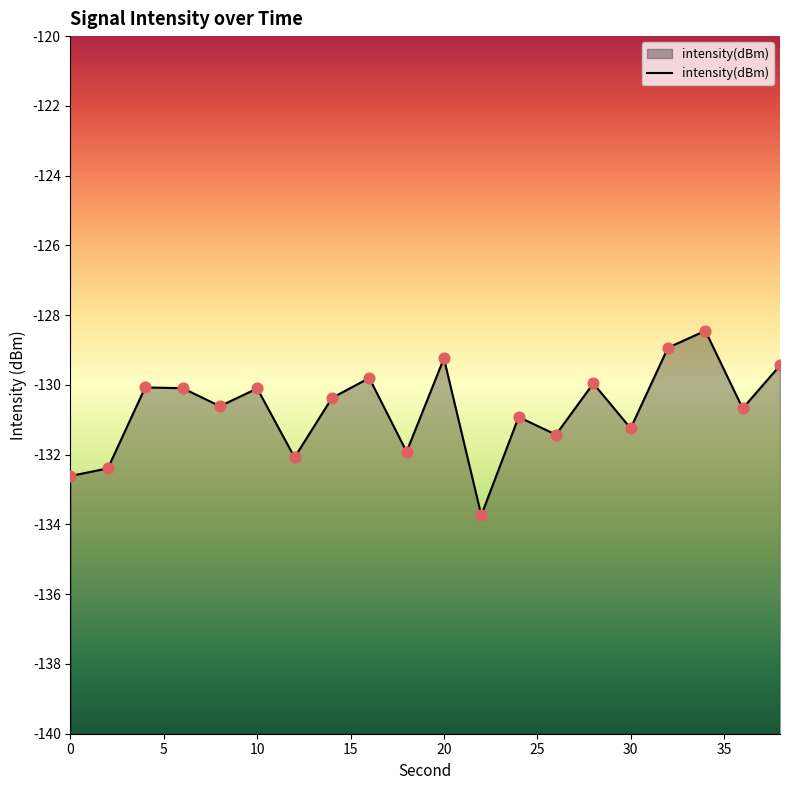

What is the change in value from 4 to 16?

+0.3